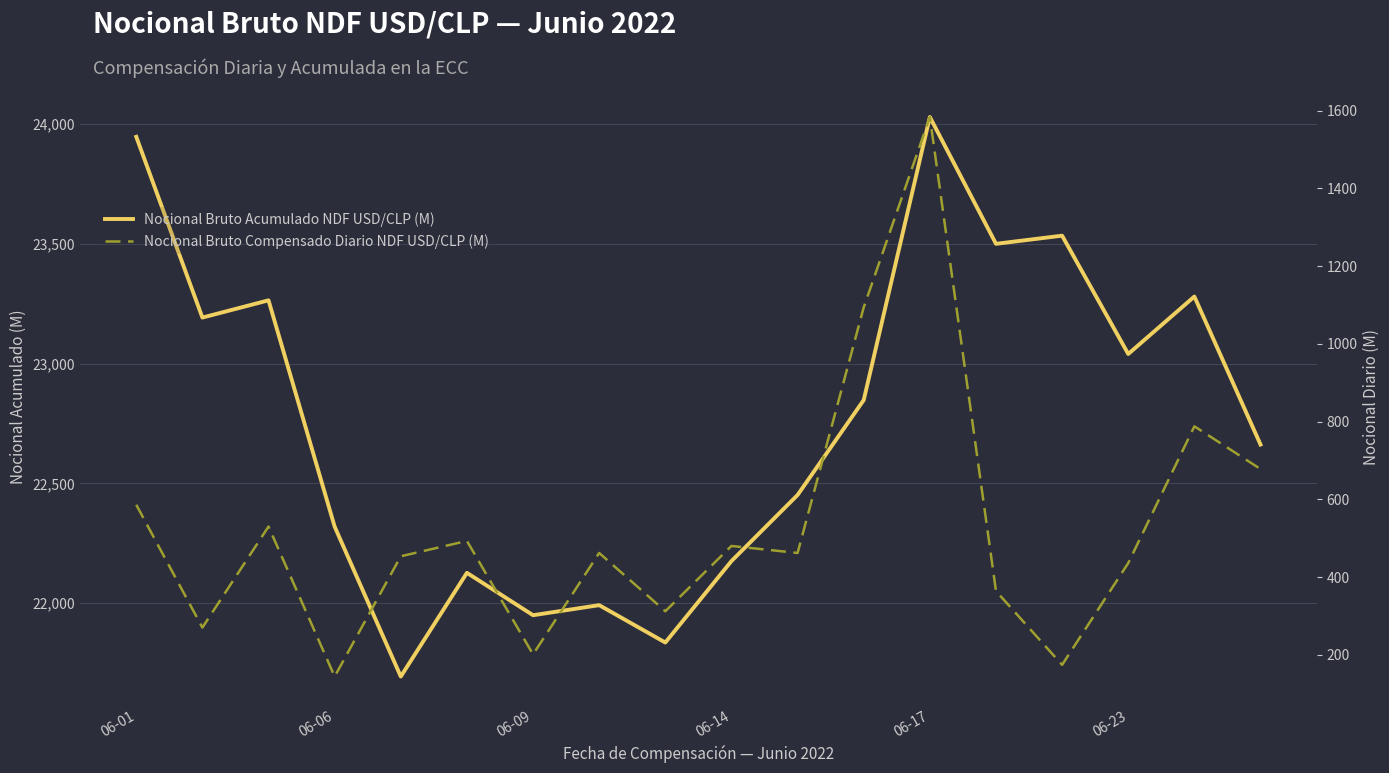

At which label does Nocional Bruto Compensado Diario NDF USD/CLP (M) first exceed 462?

06-01